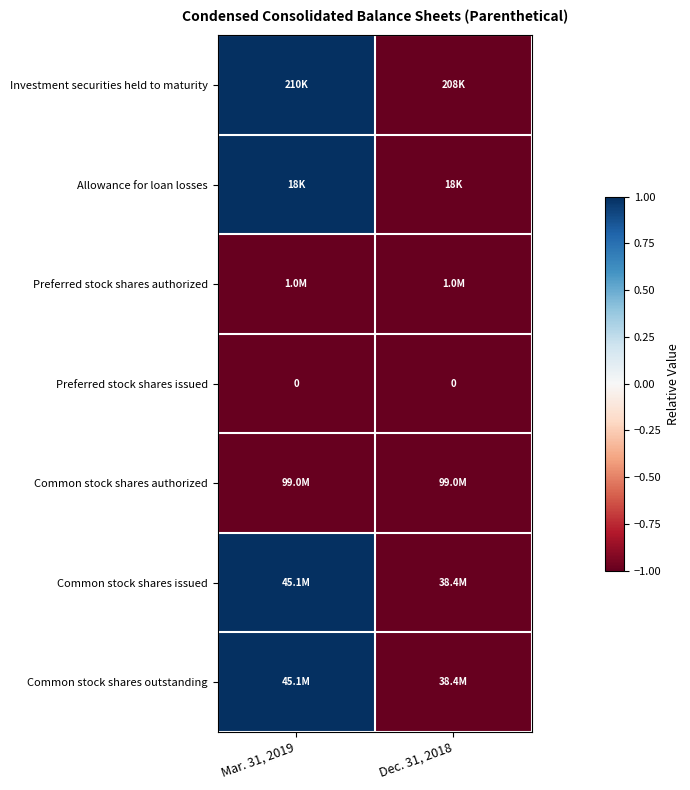

At which category does the chart reach its minimum across all series?

Dec. 31, 2018